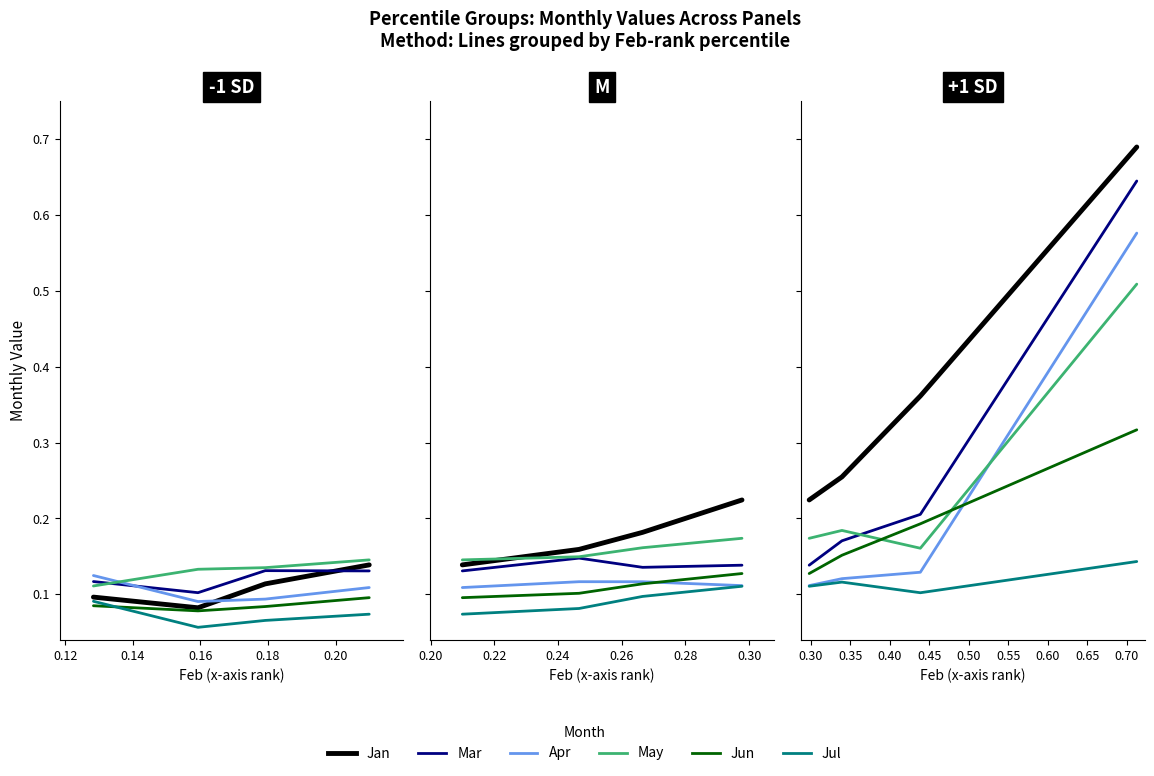

True or false: Apr and Mar intersect in this chart.

False